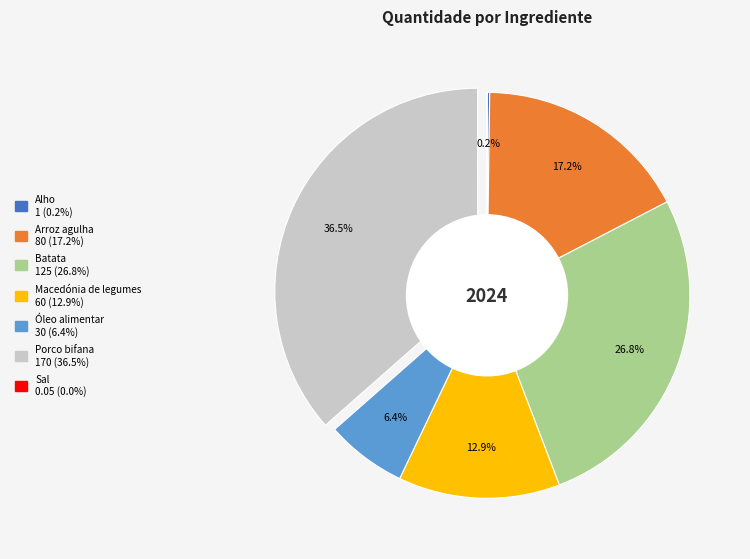

Which category has the biggest portion of the pie?

Porco bifana